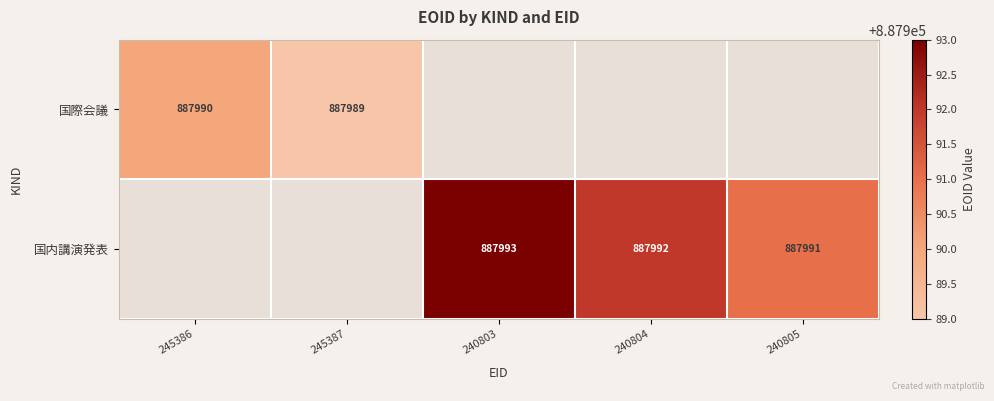

True or false: 国際会議 has a value of 887990 at 245386.

True